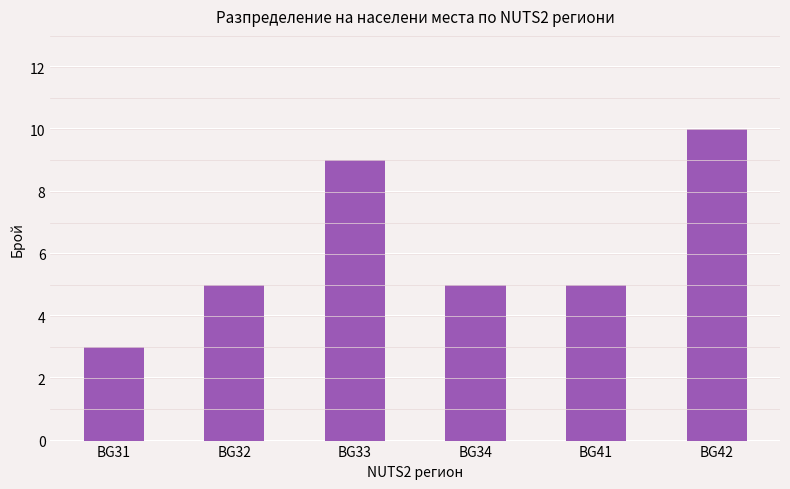

What is the average value?

6